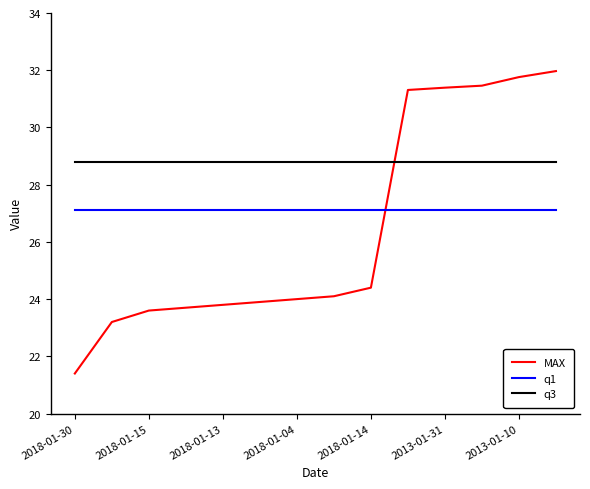

Which series has the largest total across all categories?

q3